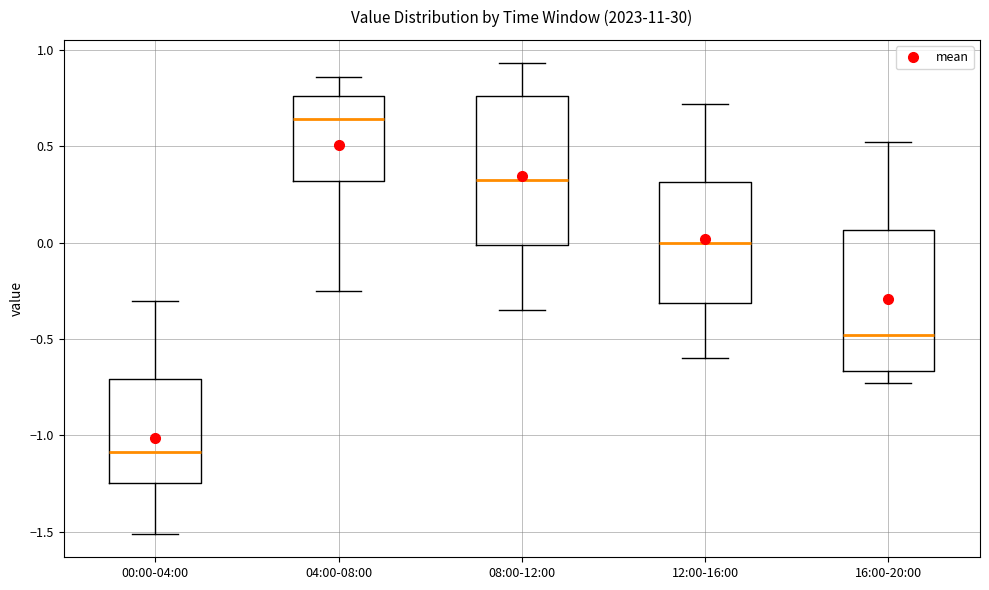

Reading left to right, read every box against the y-axis: the position of its median line, the range the box covers, and the ends of its whiskers. The values are not printed on the chart, so give them approximately, as read against the axis.

00:00-04:00: median -1.10, box -1.25 to -0.70, whiskers -1.50 to -0.30
04:00-08:00: median 0.65, box 0.30 to 0.75, whiskers -0.25 to 0.85
08:00-12:00: median 0.35, box 0.00 to 0.75, whiskers -0.35 to 0.95
12:00-16:00: median 0.00, box -0.30 to 0.30, whiskers -0.60 to 0.70
16:00-20:00: median -0.50, box -0.65 to 0.05, whiskers -0.75 to 0.50